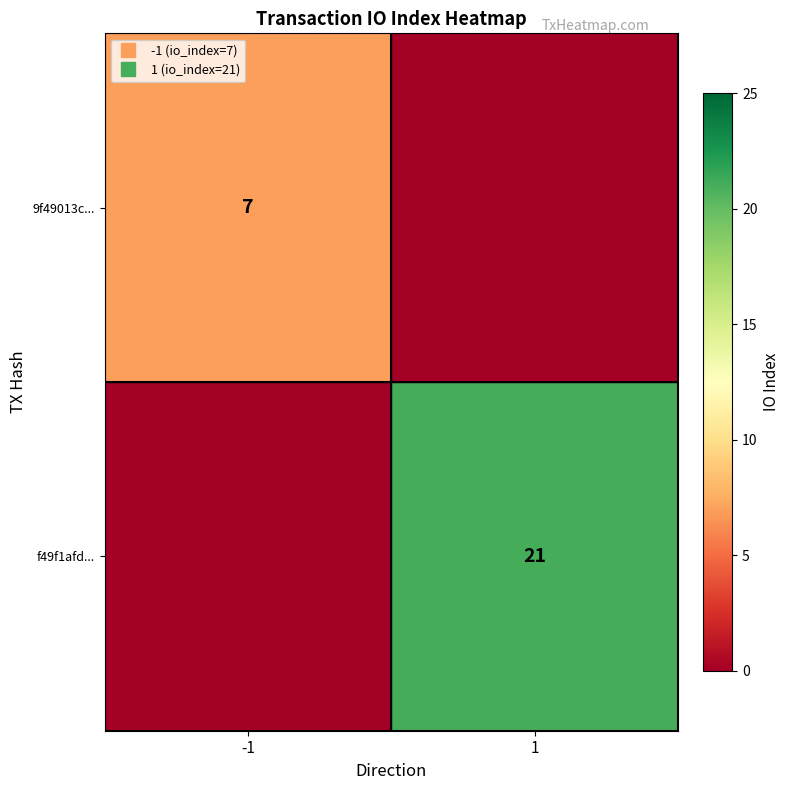

At which label is f49f1afd... closest to 10?

-1